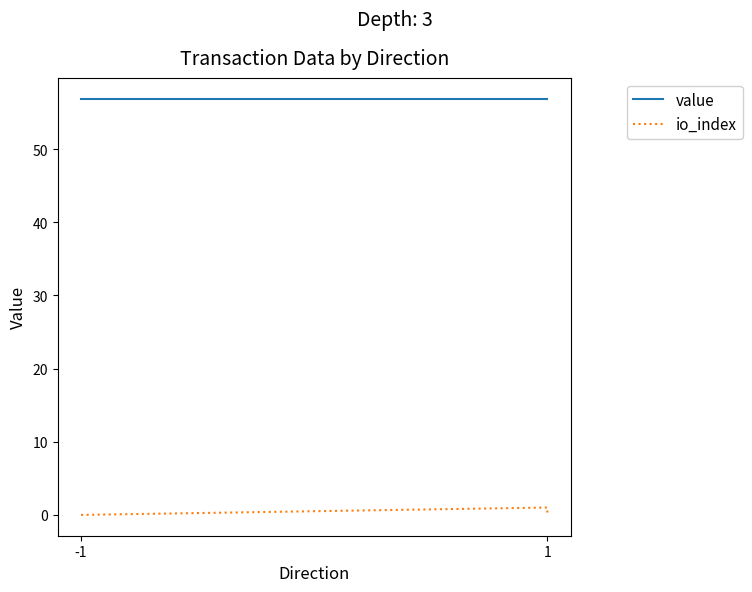

True or false: io_index and value cross at least once.

False